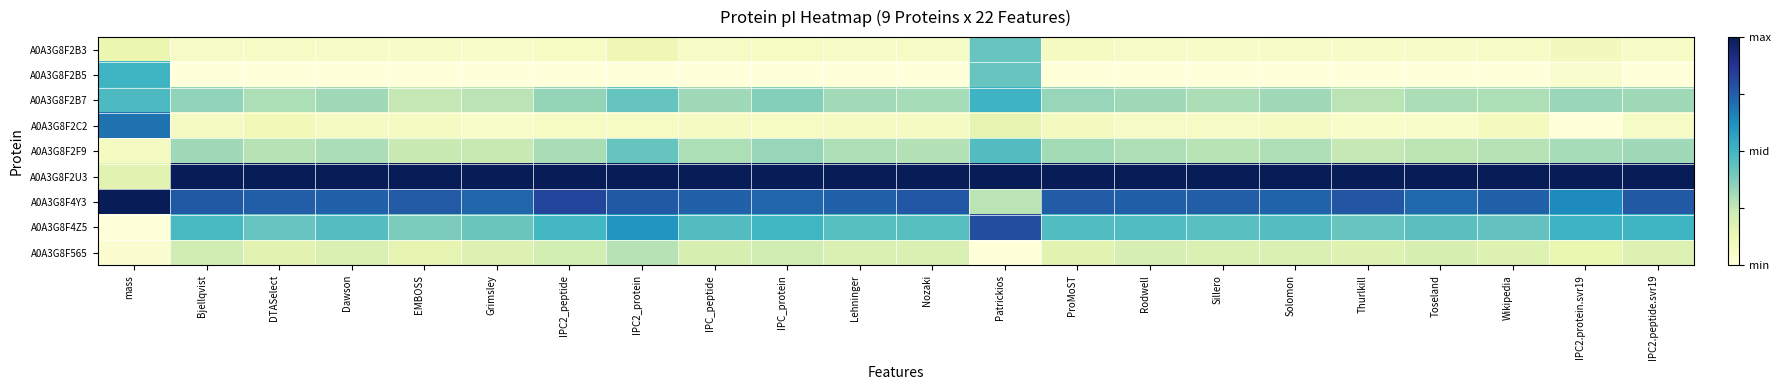

At how many categories does at least one series exceed 0?

22